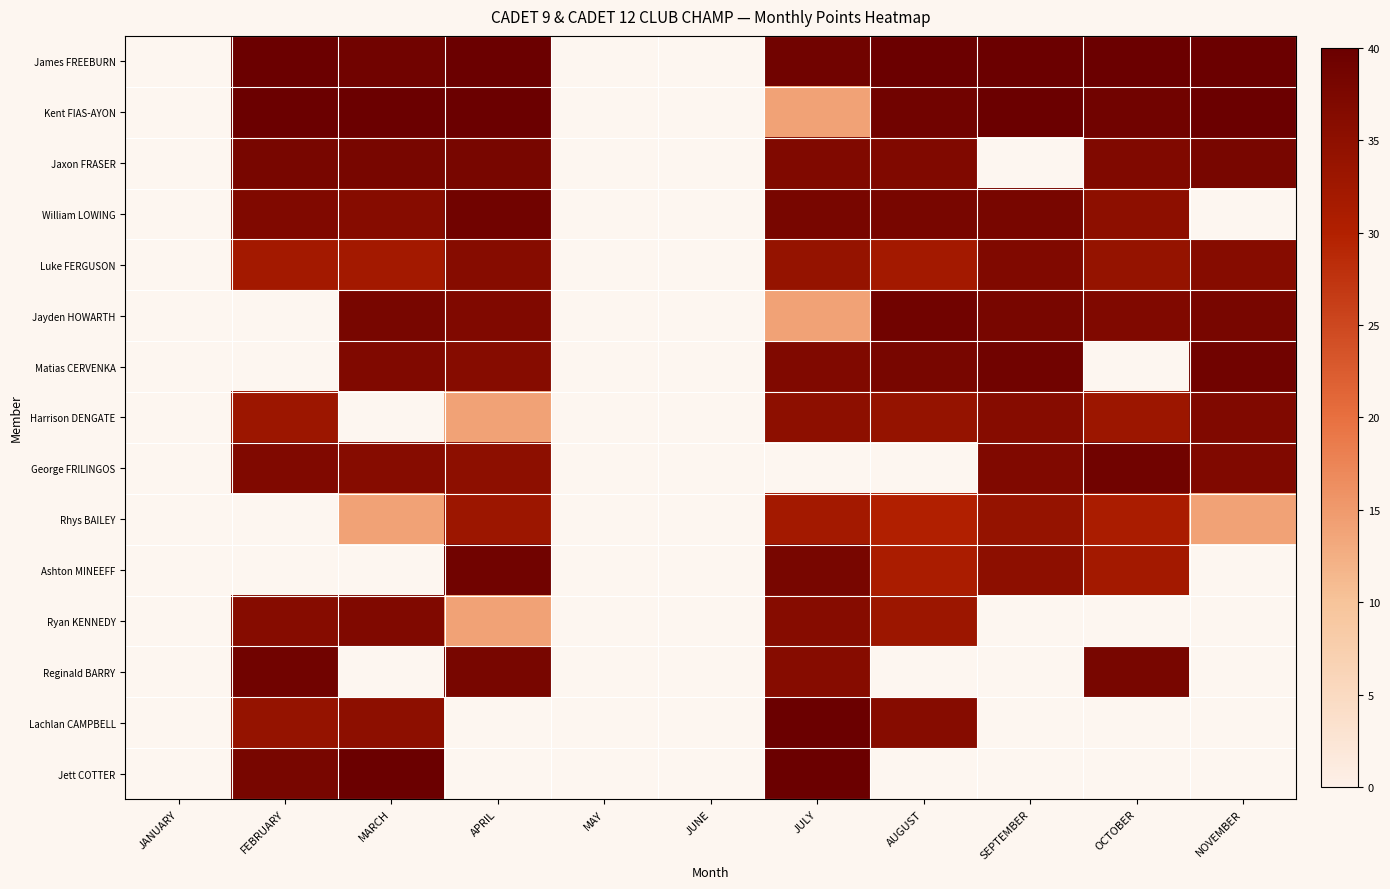

What is the greatest value displayed?

40.0